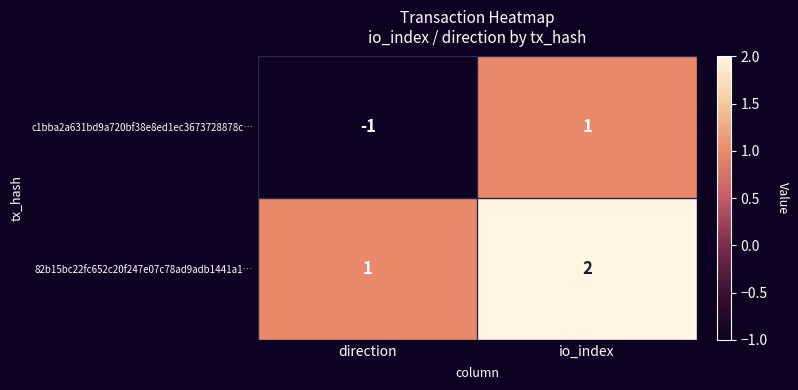

Which label corresponds to the largest value in the chart?

io_index